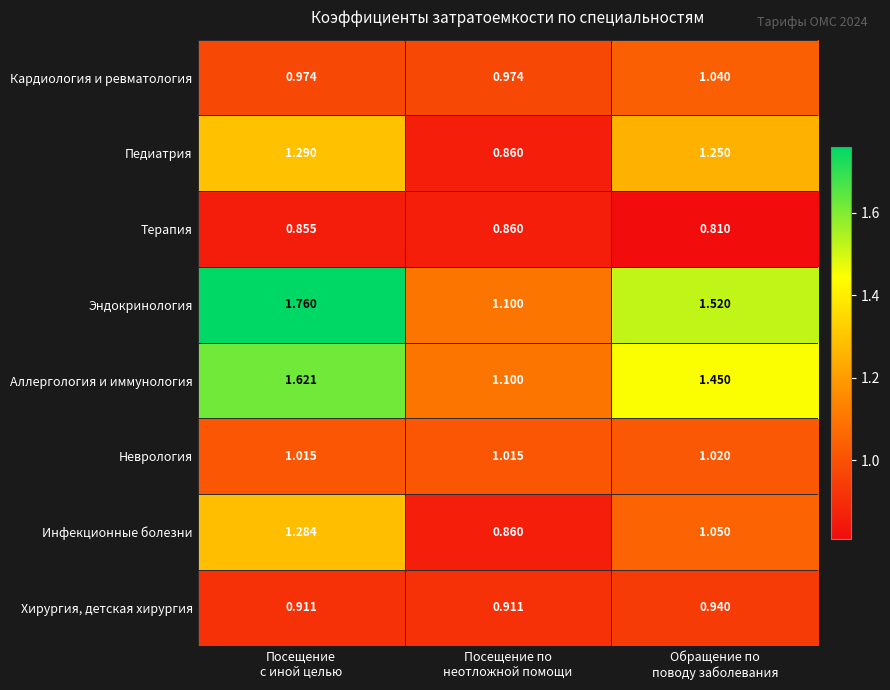

Which series has the largest range (max minus min)?

Эндокринология